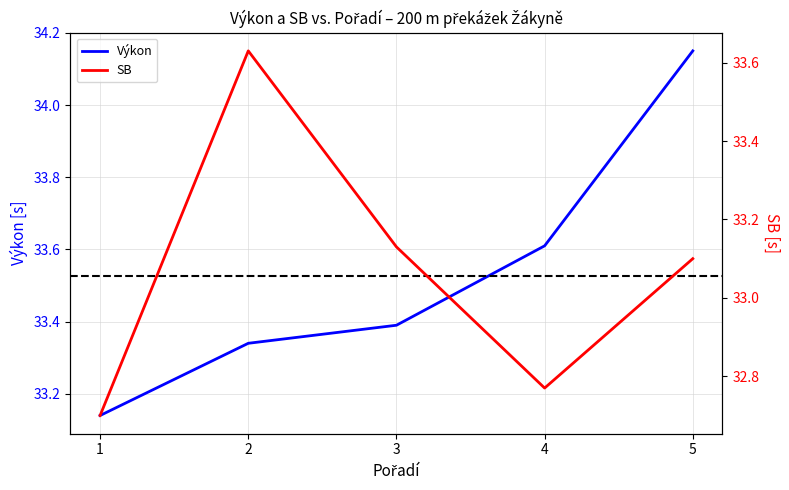

Reading left to right, extract all data points from this chart.

Výkon: 1=33.1	2=33.3	3=33.4	4=33.6	5=34.1
SB: 1=32.7	2=33.6	3=33.1	4=32.8	5=33.1